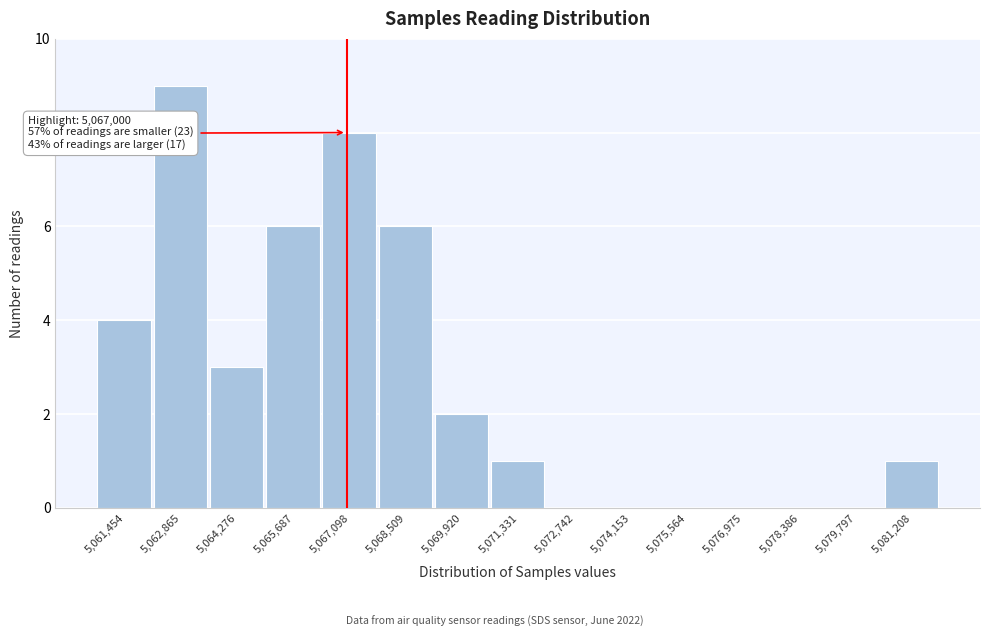

Over which range of the x-axis is the bar tallest?

5062200 to 5063600